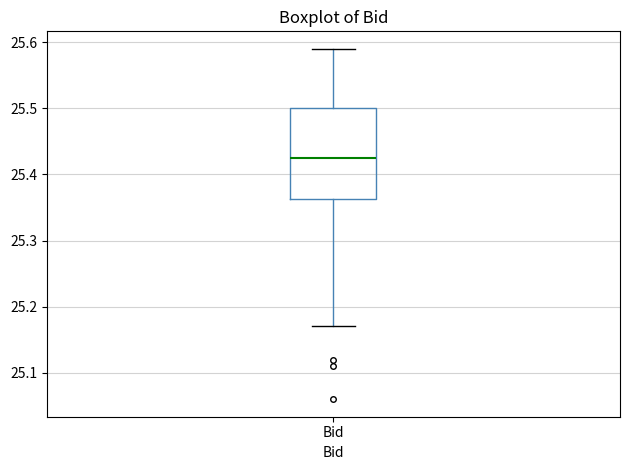

Transcribe this box plot: give where the median line is, the range the box spans, and where the two whiskers end, as read against the y-axis. The values are not printed on the chart, so give them approximately, as read against the axis.

median 25.43, box 25.36 to 25.50, whiskers 25.17 to 25.59